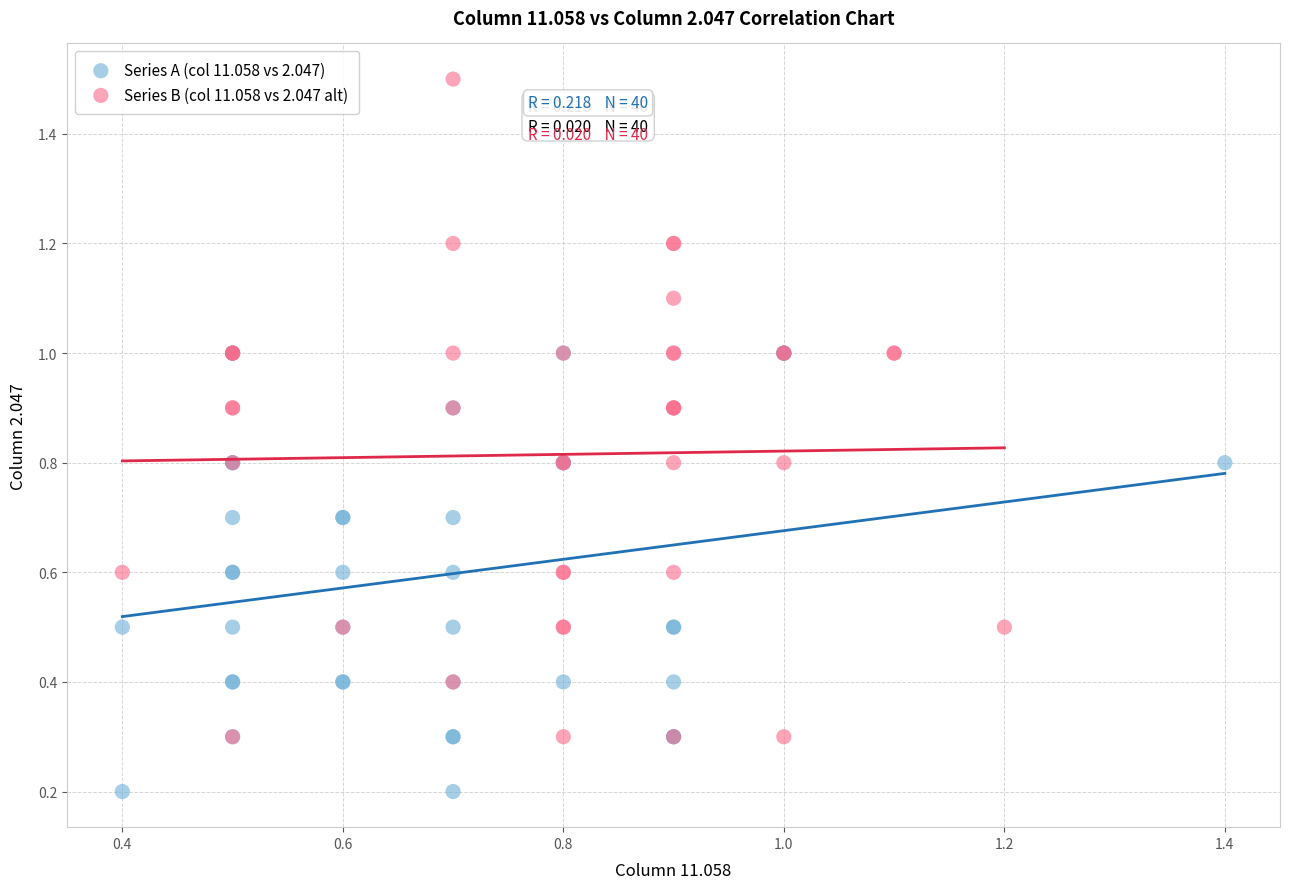

Which series has the largest Y range (max minus min)?

Series B (col 11.058 vs 2.047 alt)